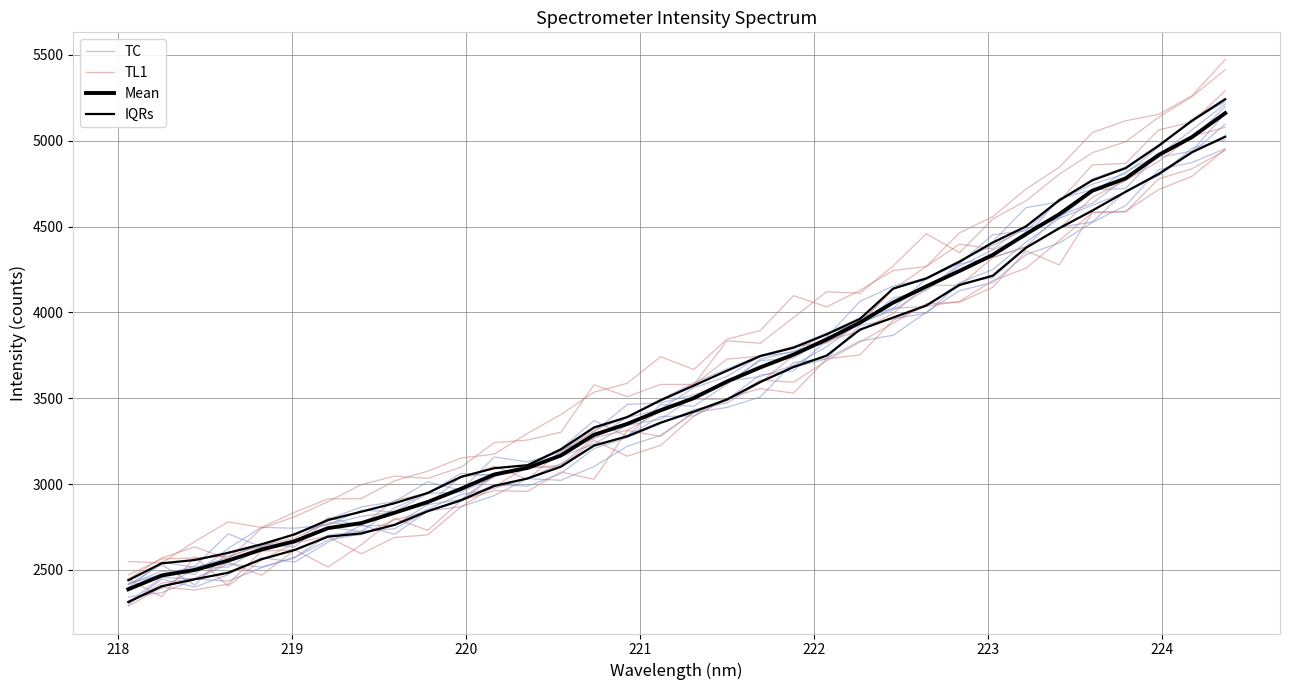

True or false: IQRs has more than 2 interior local peaks.

False